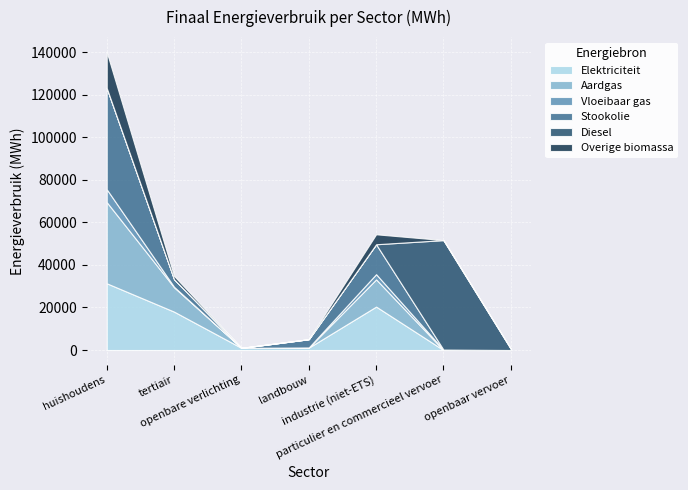

Which category has the highest value across all series?

particulier en commercieel vervoer